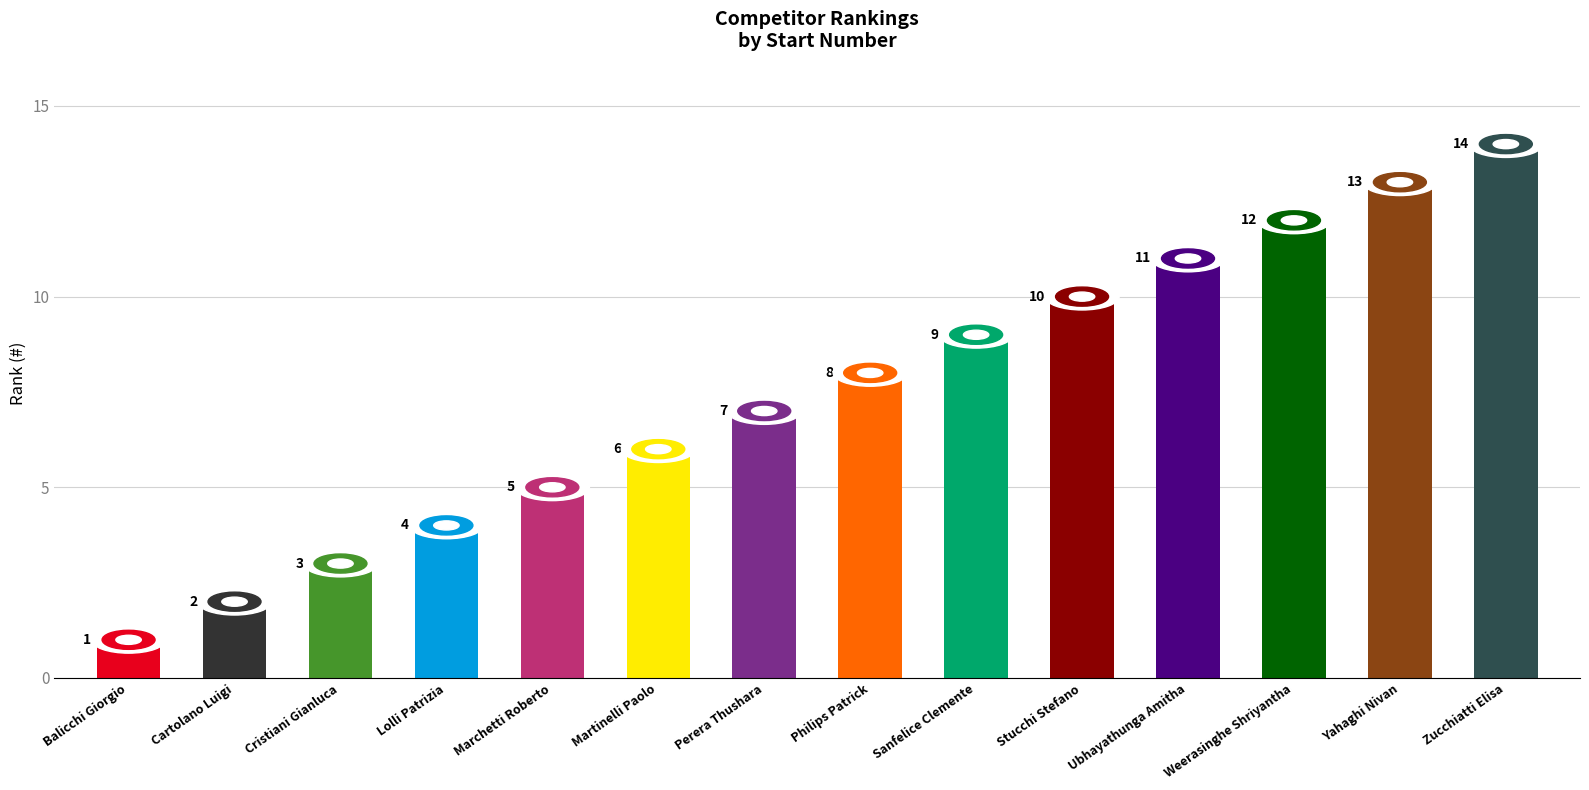

What is the label of the 1st bar from the right?

Zucchiatti Elisa